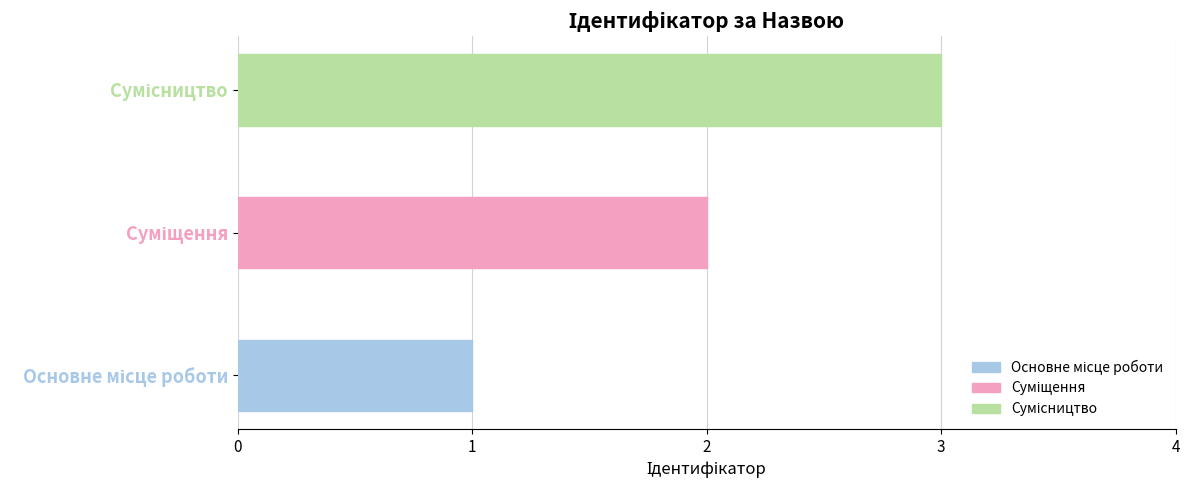

How many categories are shown in the chart?

3